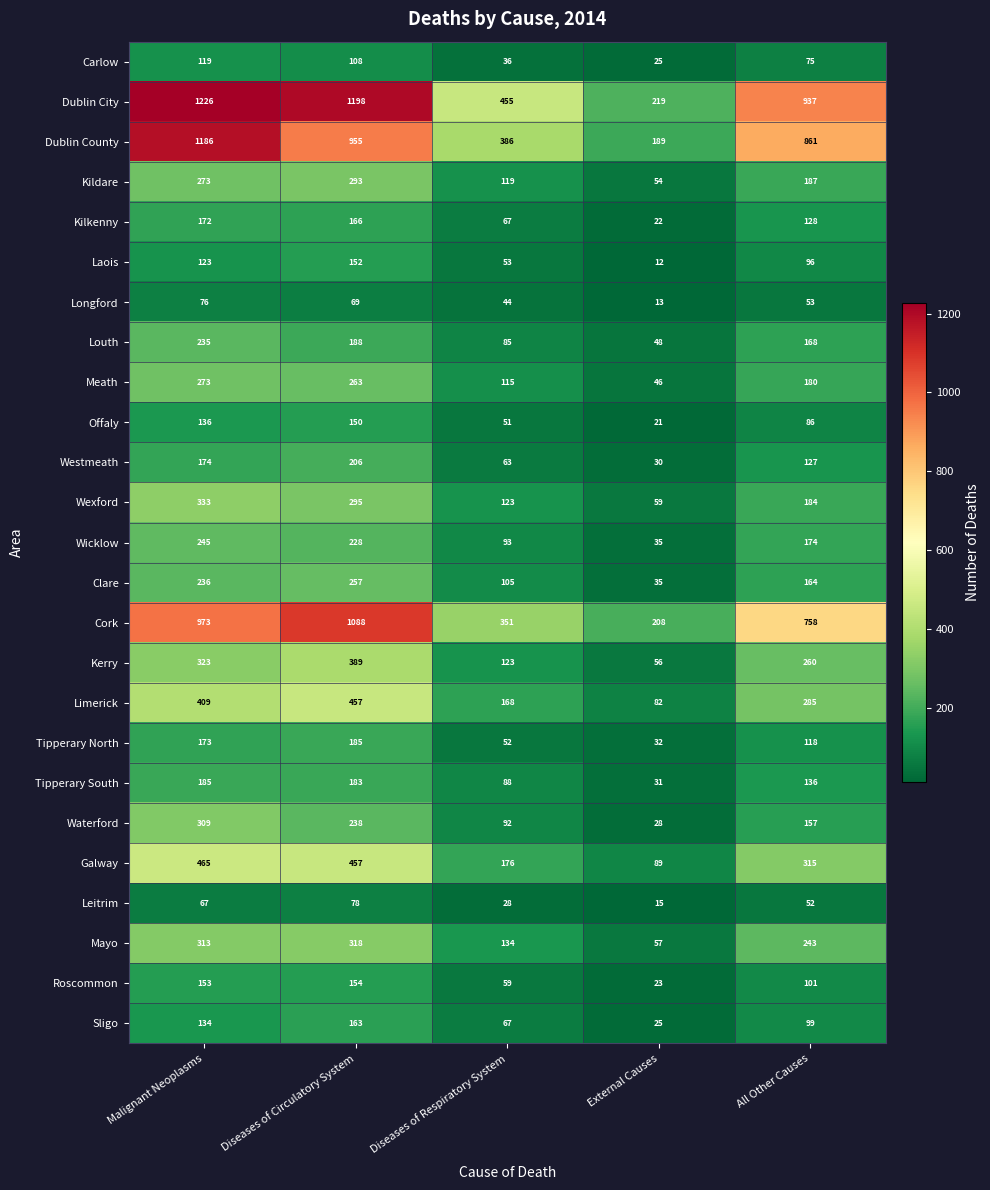

Rank the categories by Kildare value from highest to lowest.

Diseases of Circulatory System, Malignant Neoplasms, All Other Causes, Diseases of Respiratory System, External Causes